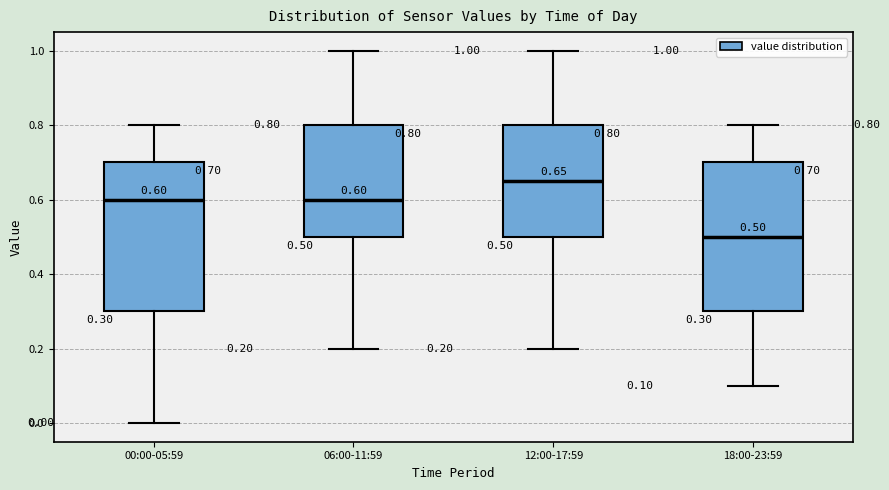

Which box's median line is the highest?

12:00-17:59